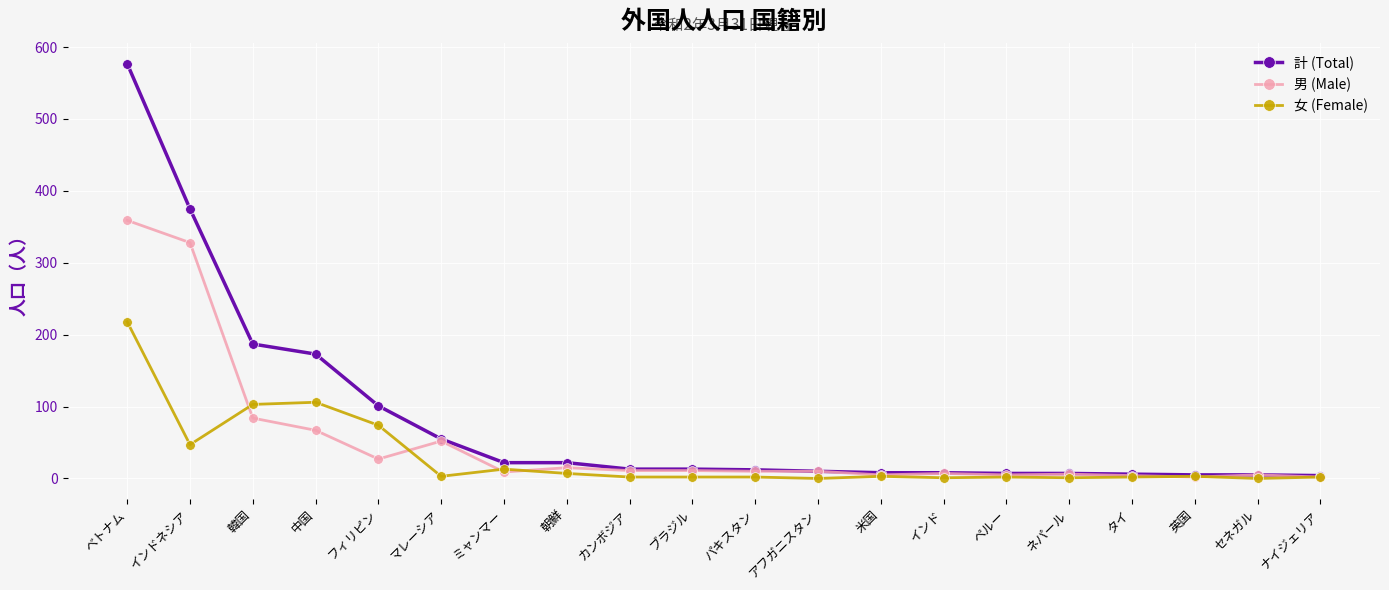

List the series in order of their peak value, highest first.

計 (Total), 男 (Male), 女 (Female)